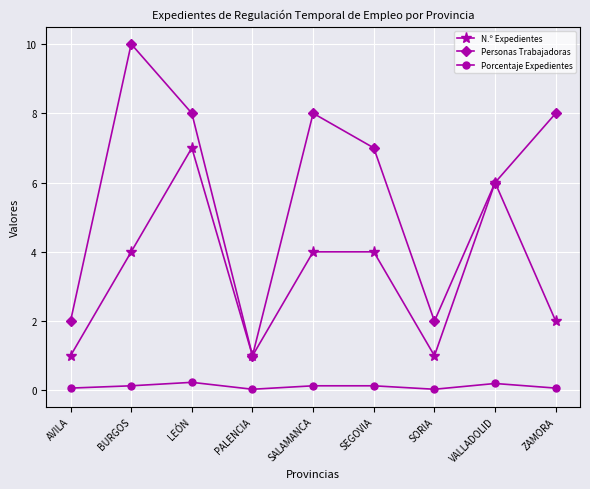

True or false: Porcentaje Expedientes and N.º Expedientes intersect in this chart.

False